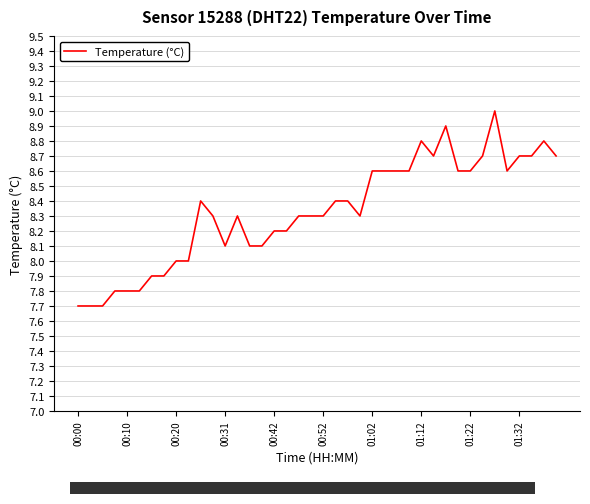

What is the greatest value displayed?

9.0